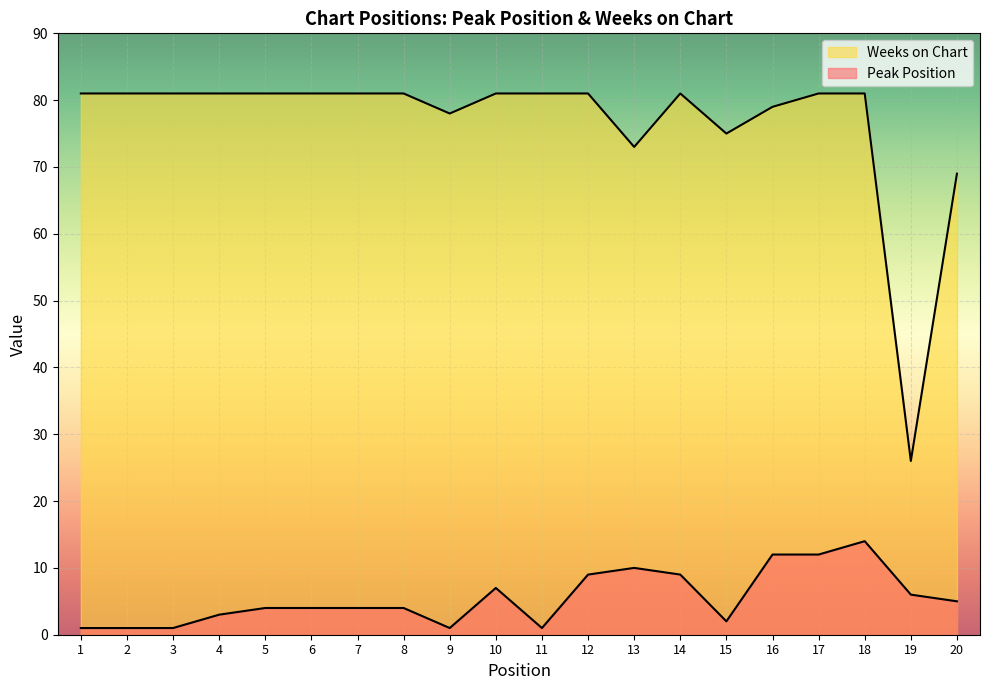

List the labels in order of Peak Position value, smallest first.

1, 2, 3, 9, 11, 15, 4, 5, 6, 7, 8, 20, 19, 10, 12, 14, 13, 16, 17, 18